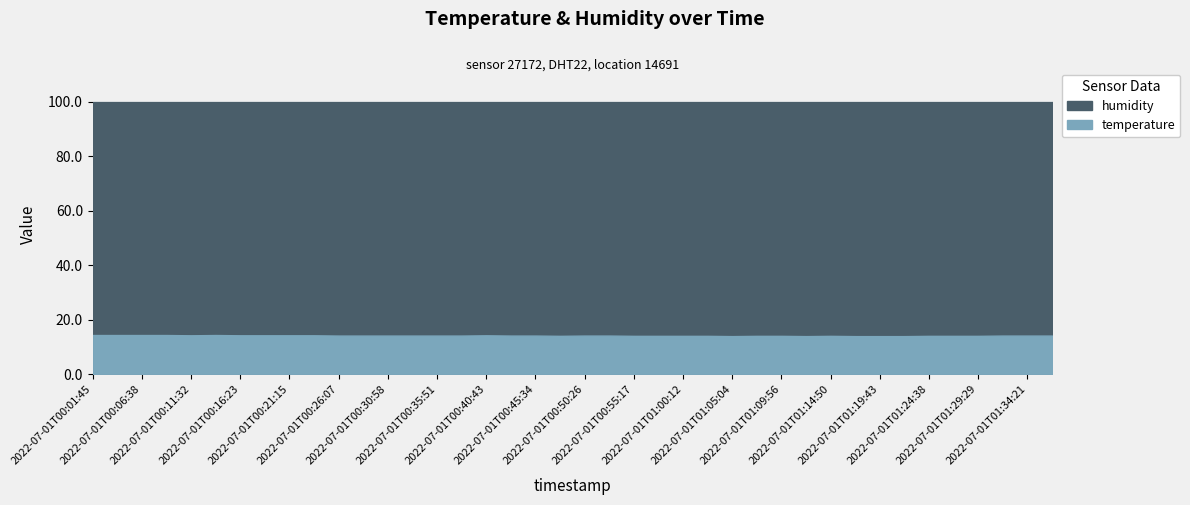

True or false: the data has more than 2 interior local peaks.

True